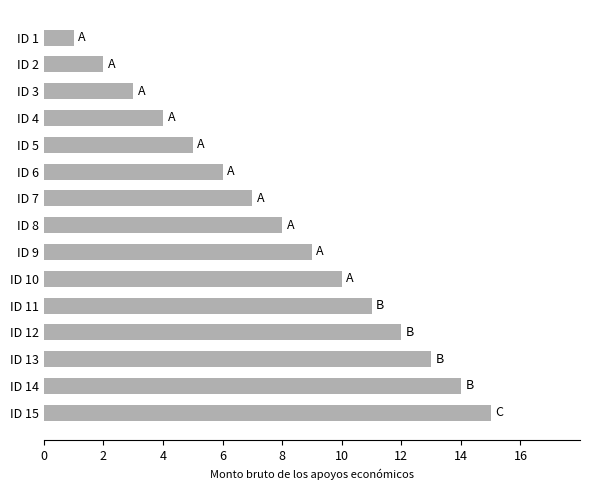

How many data points does each series have?

15